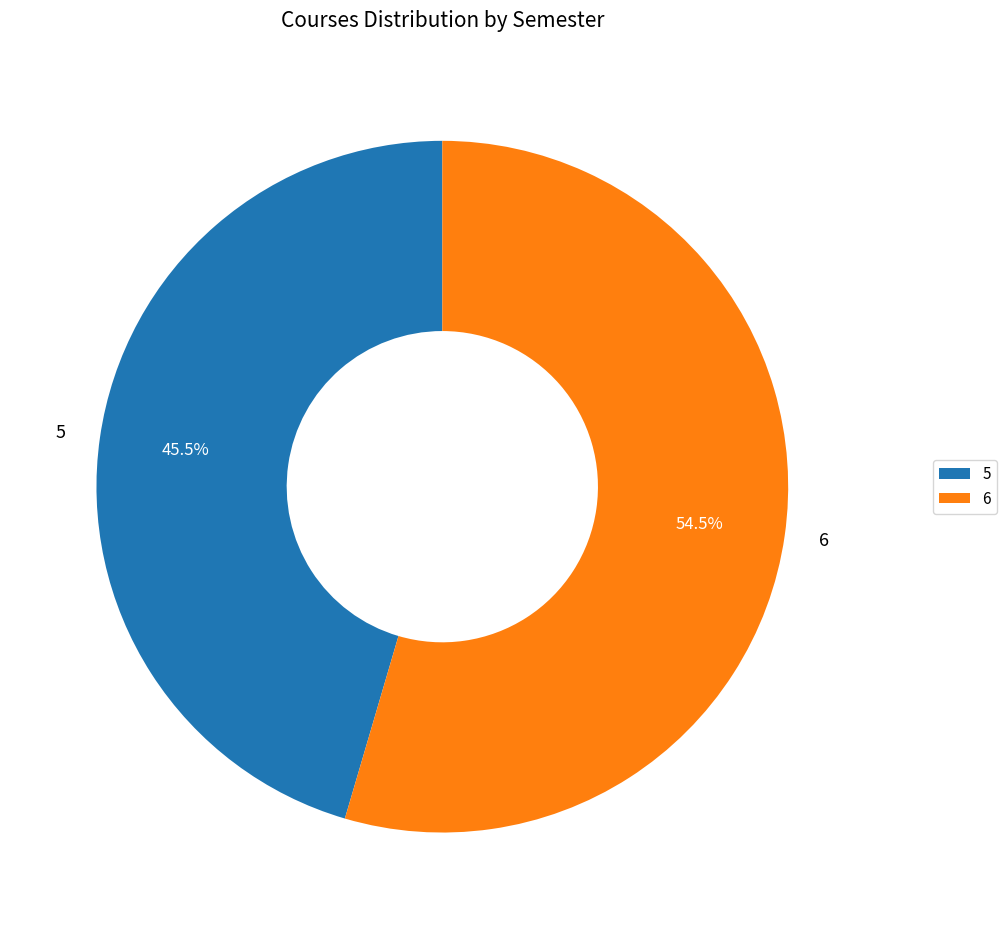

What is the largest slice in the pie chart?

6